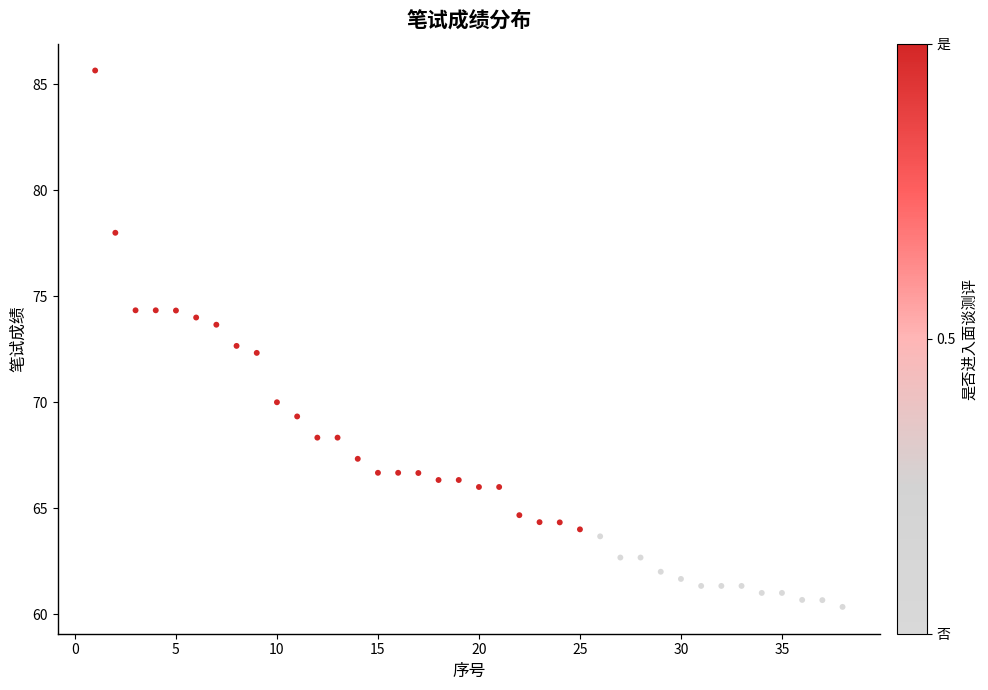

What is the range of Y values (max minus min)?

25.3